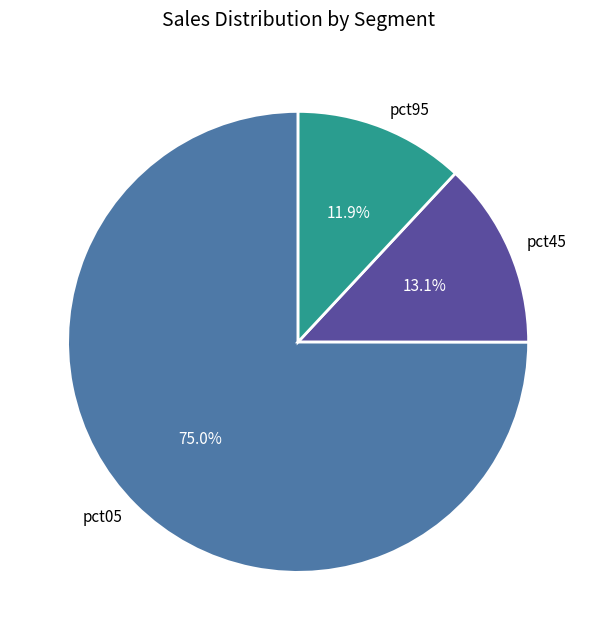

How many segments does this pie chart have?

3